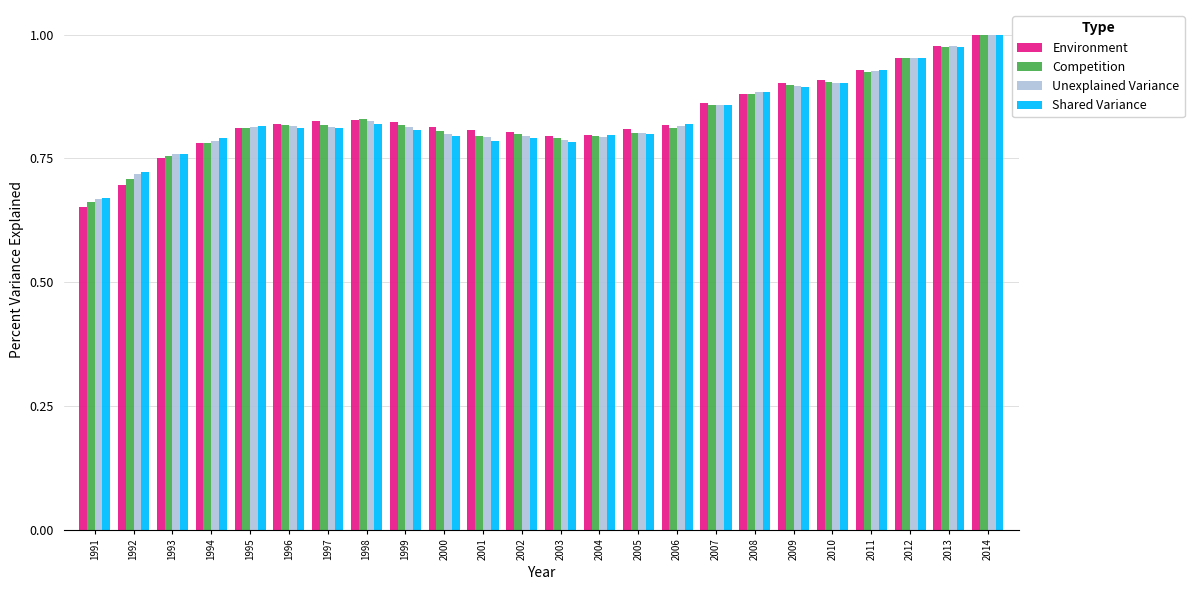

How many bars are there in each group?

4